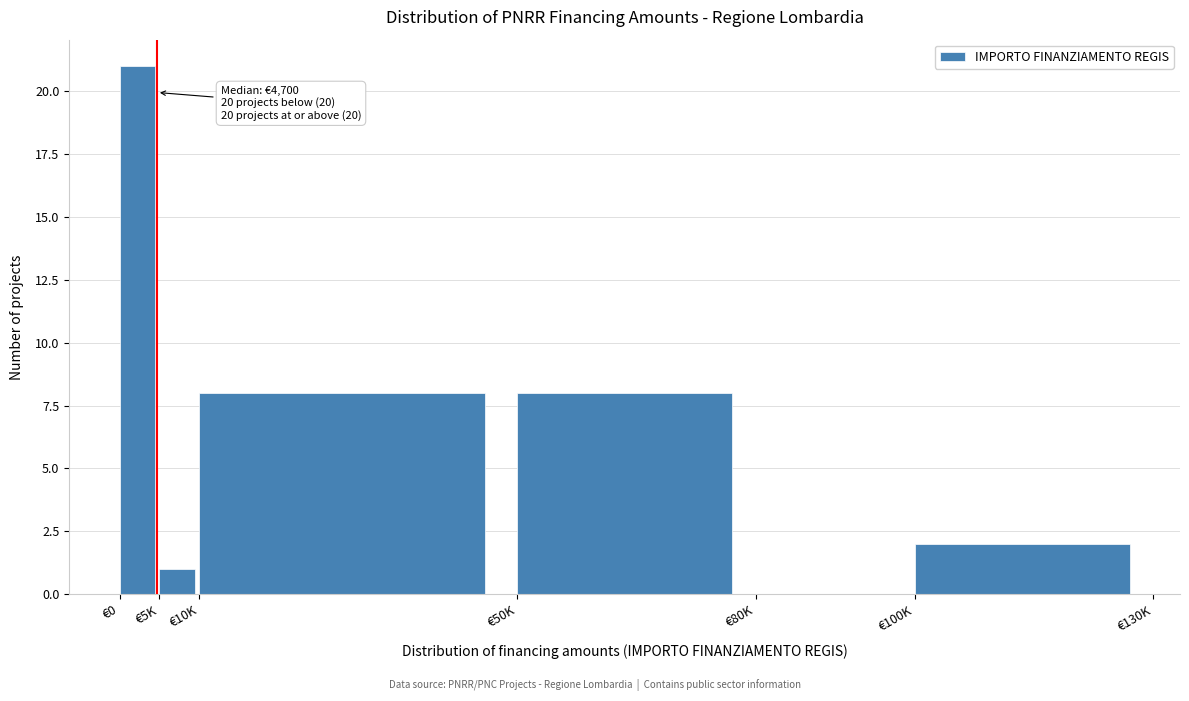

Reading left to right, what are all the values shown in this chart?

€0=21	€5K=1	€10K=8	€50K=8	€80K=0	€100K=2